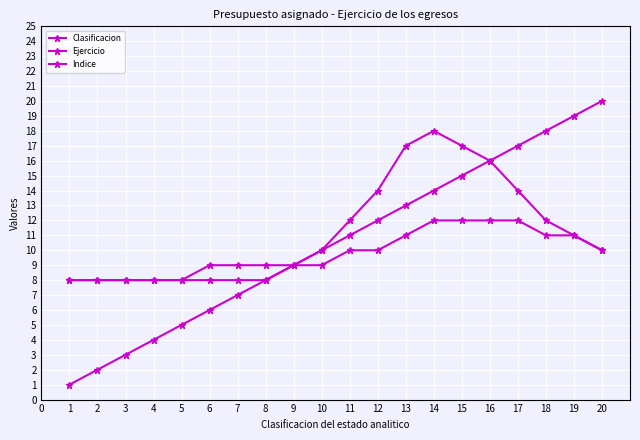

Reading left to right, extract all data points from this chart.

Clasificacion: 1	2	3	4	5	6	7	8	9	10	11	12	13	14	15	16	17	18	19	20
Ejercicio: 8	8	8	8	8	8	8	8	9	10	12	14	17	18	17	16	14	12	11	10
Indice: 8	8	8	8	8	9	9	9	9	9	10	10	11	12	12	12	12	11	11	10